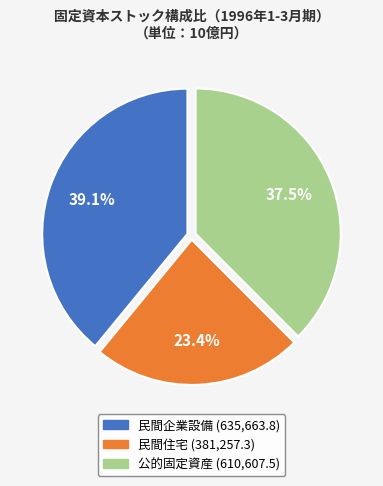

What is the largest slice in the pie chart?

民間企業設備